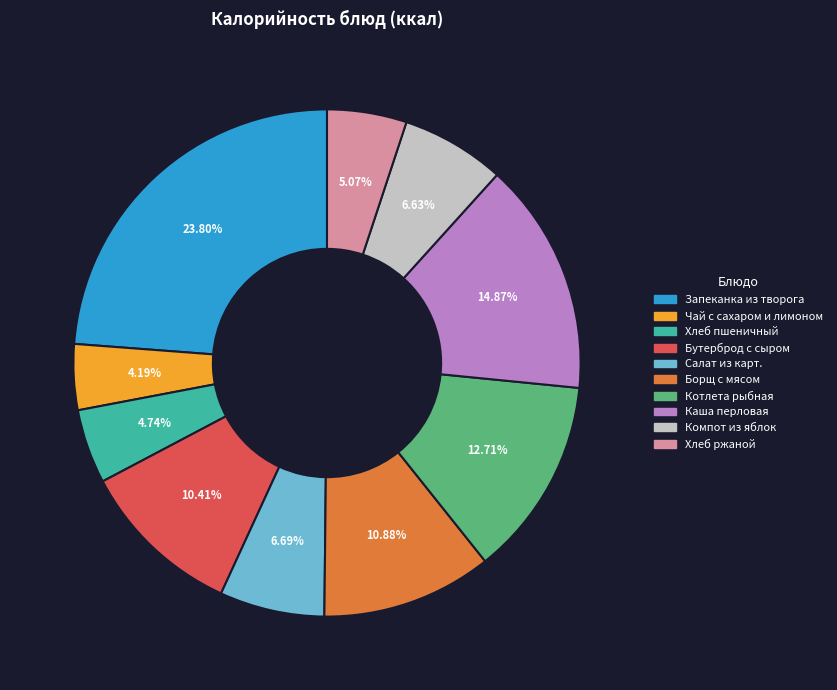

Approximately how many times larger is the value at Борщ с мясом compared to Компот из яблок?

1.6